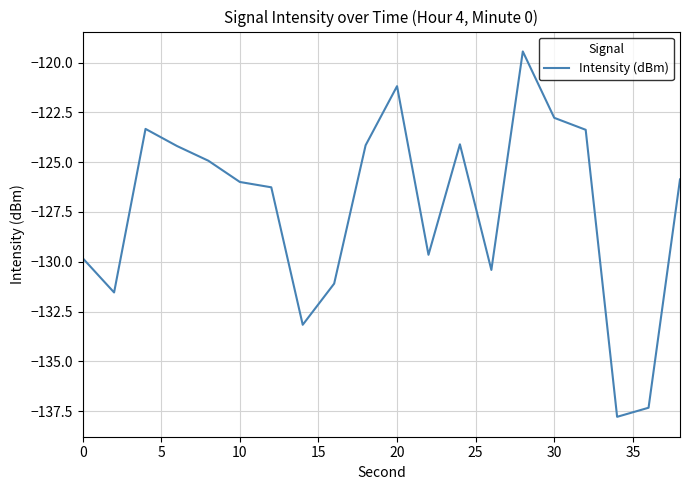

What is the difference between the maximum and minimum values?

18.4